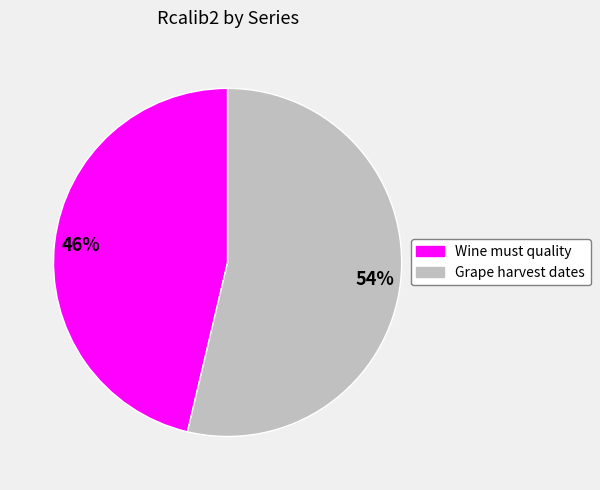

To the nearest percent, what is the average slice percentage?

50%